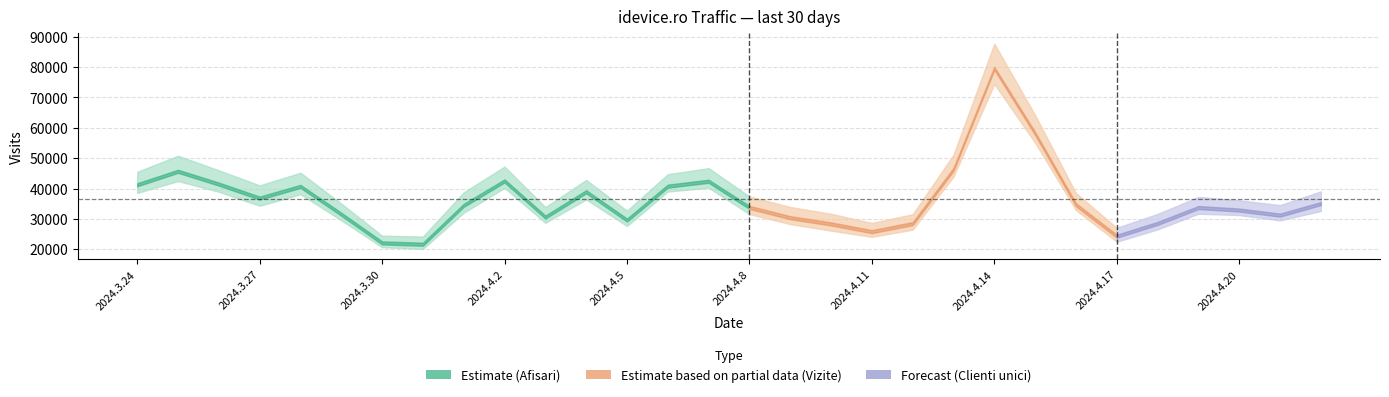

Is the value of Vizite at 2024.4.7 greater than the value of Afisari at 2024.4.21?

Yes